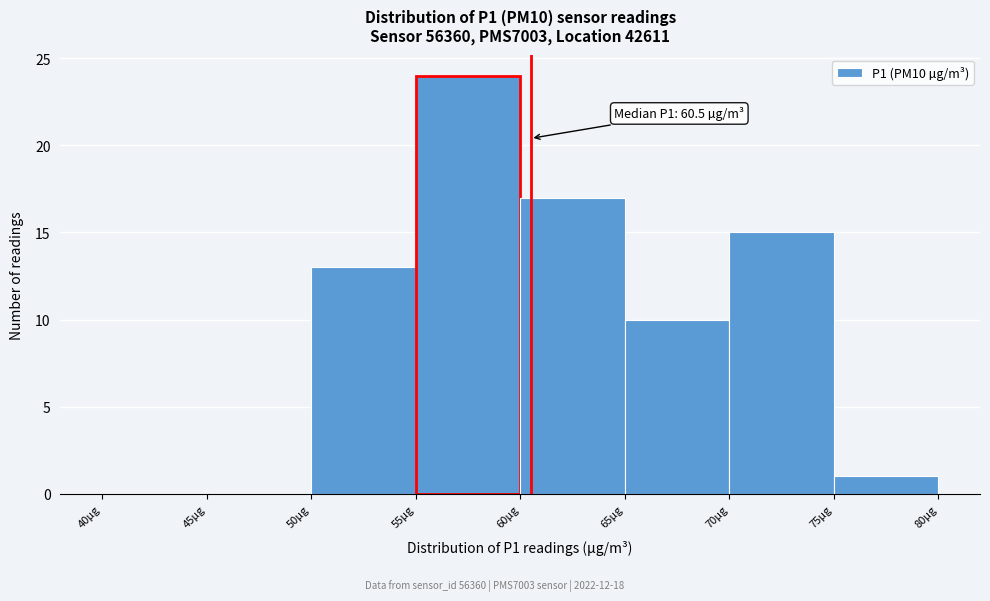

Which range on the x-axis has the tallest bar?

55 to 60